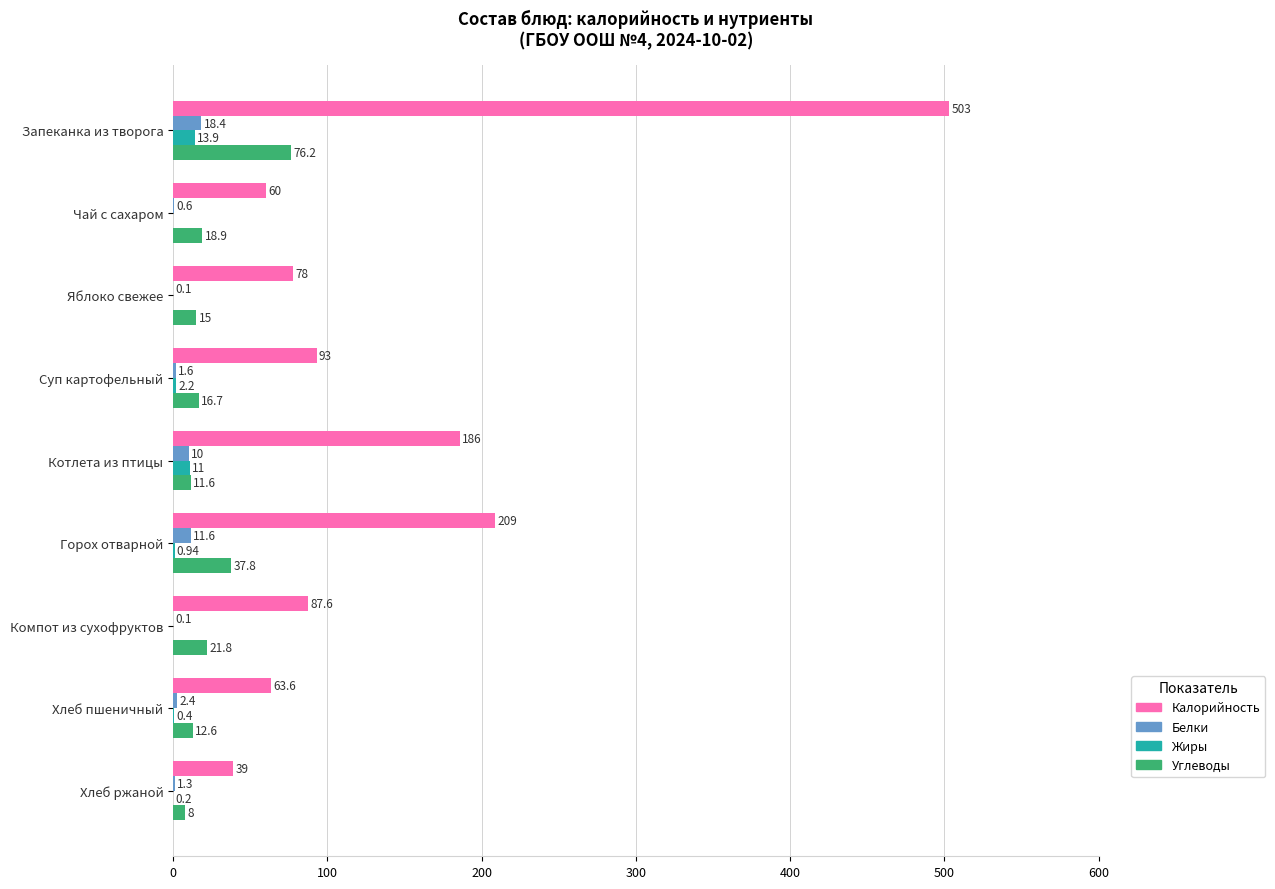

What is the greatest value displayed?

503.0